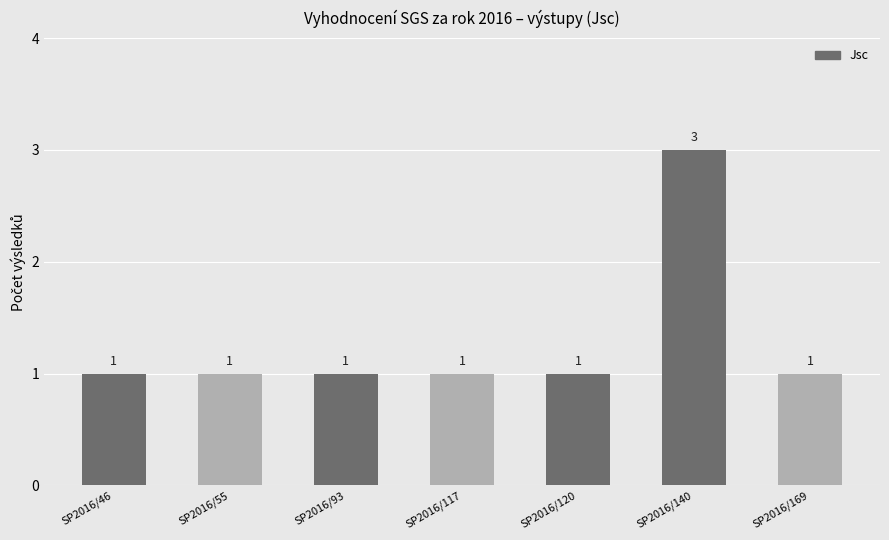

What is the maximum value shown in the chart?

3